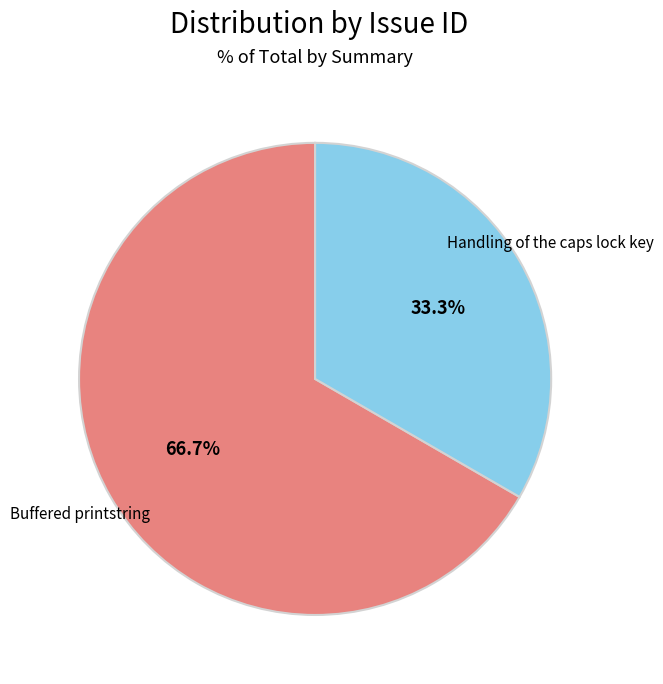

To the nearest percent, what is the difference between the largest and smallest slice percentages?

33%